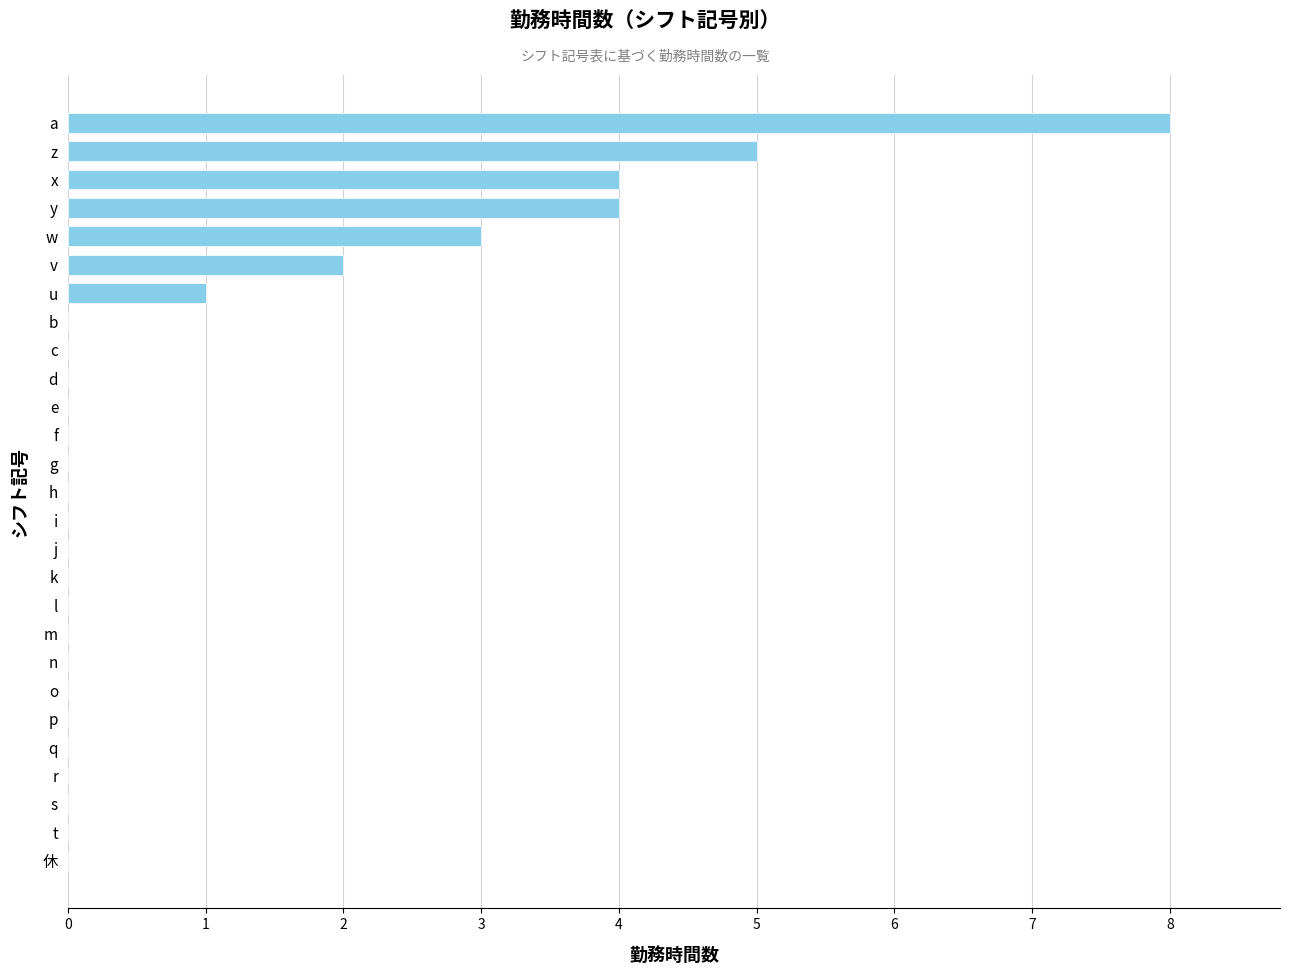

What is the maximum value shown in the chart?

8